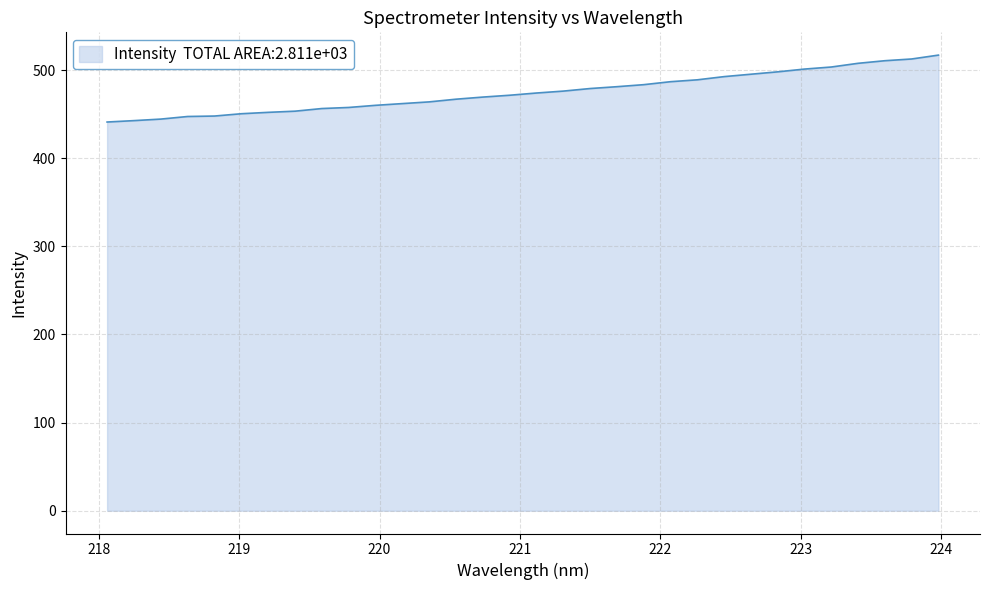

What is the minimum value shown in the chart?

441.1